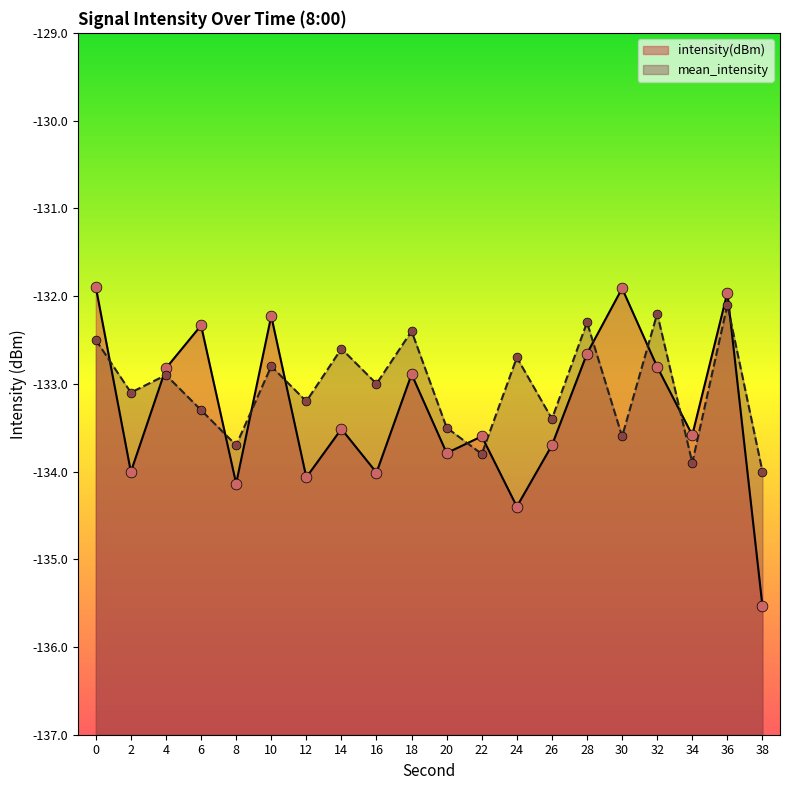

At which category is the sum across all series the highest?

36